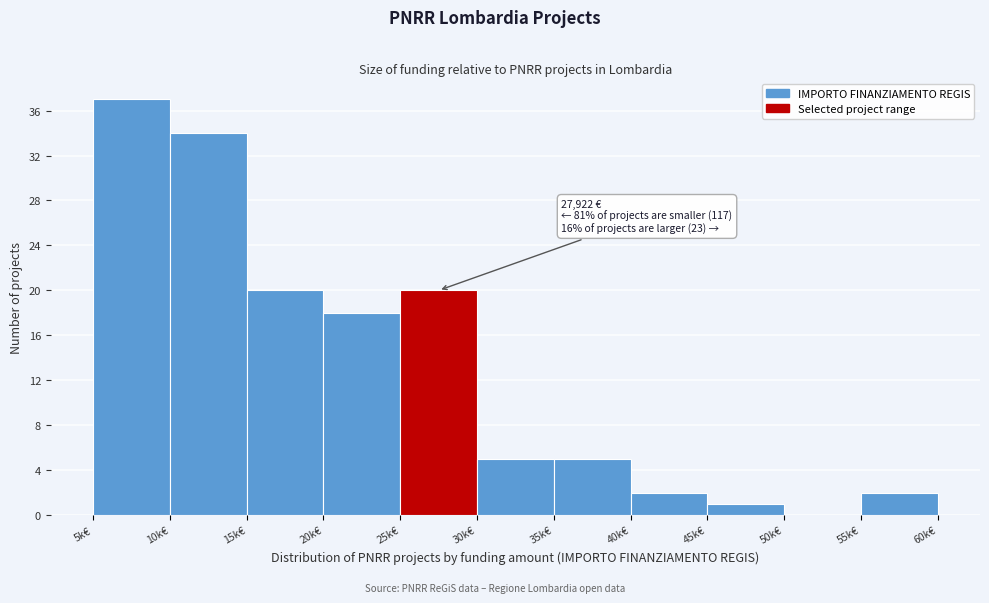

Reading right to left, what are all the values shown in this chart?

55k€=2	50k€=0	45k€=1	40k€=2	35k€=5	30k€=5	25k€=20	20k€=18	15k€=20	10k€=34	5k€=37